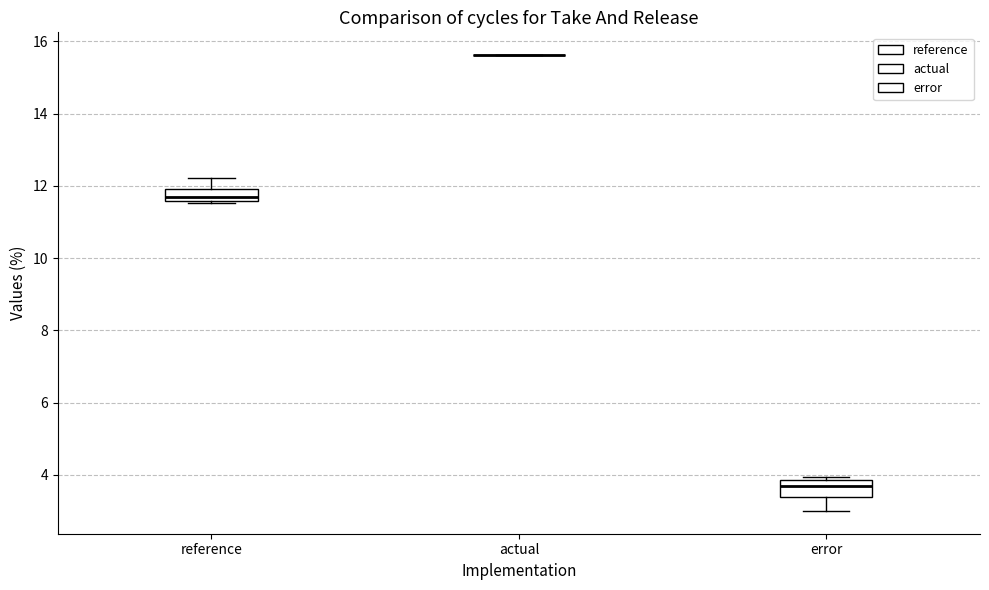

Reading left to right, transcribe this box plot: for each box, give where its median line is, the range the box spans, and where its two whiskers end, as read against the y-axis. The values are not printed on the chart, so give them approximately, as read against the axis.

reference: median 11.8, box 11.6 to 12.0, whiskers 11.6 to 12.2
actual: box collapsed to a line at 15.6, whiskers 15.6 to 15.6
error: median 3.6, box 3.4 to 3.8, whiskers 3.0 to 4.0